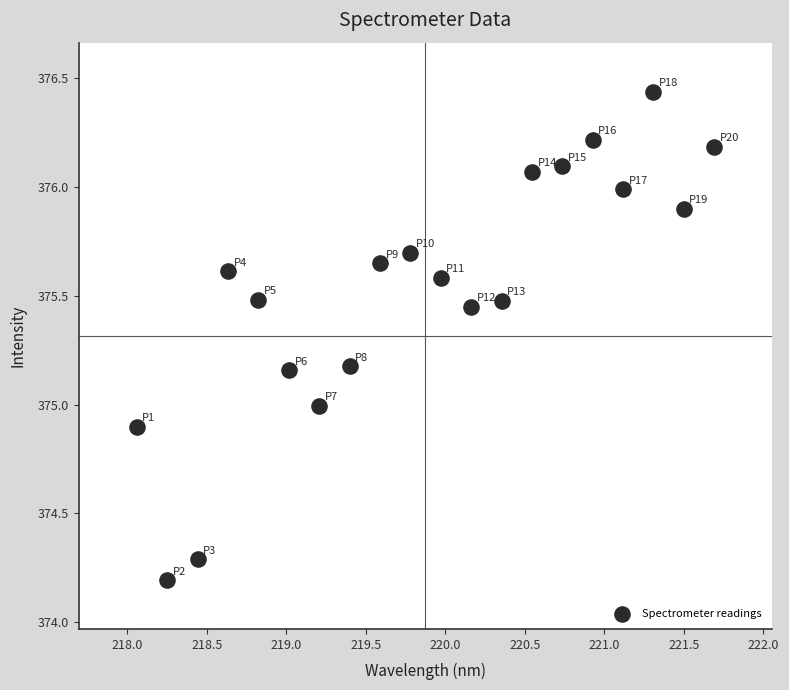

What is the range of X values (max minus min)?

3.6